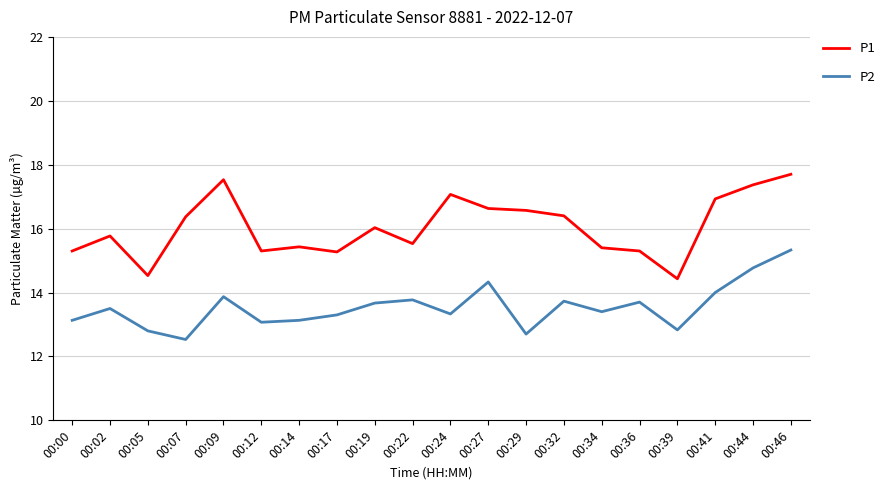

Which category has the highest value across all series?

00:46